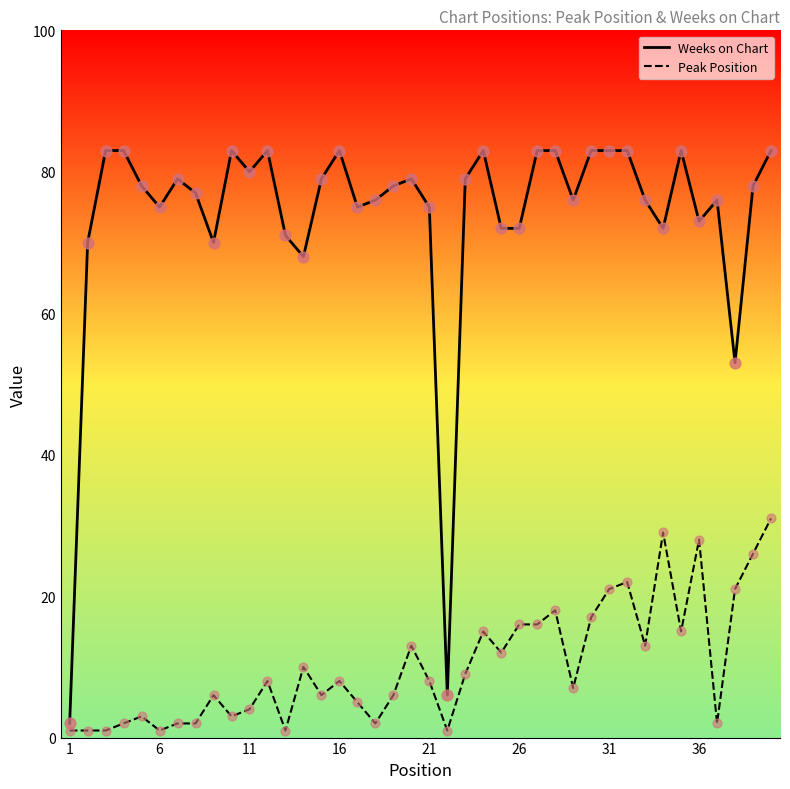

Which series has the largest range (max minus min)?

Weeks on Chart